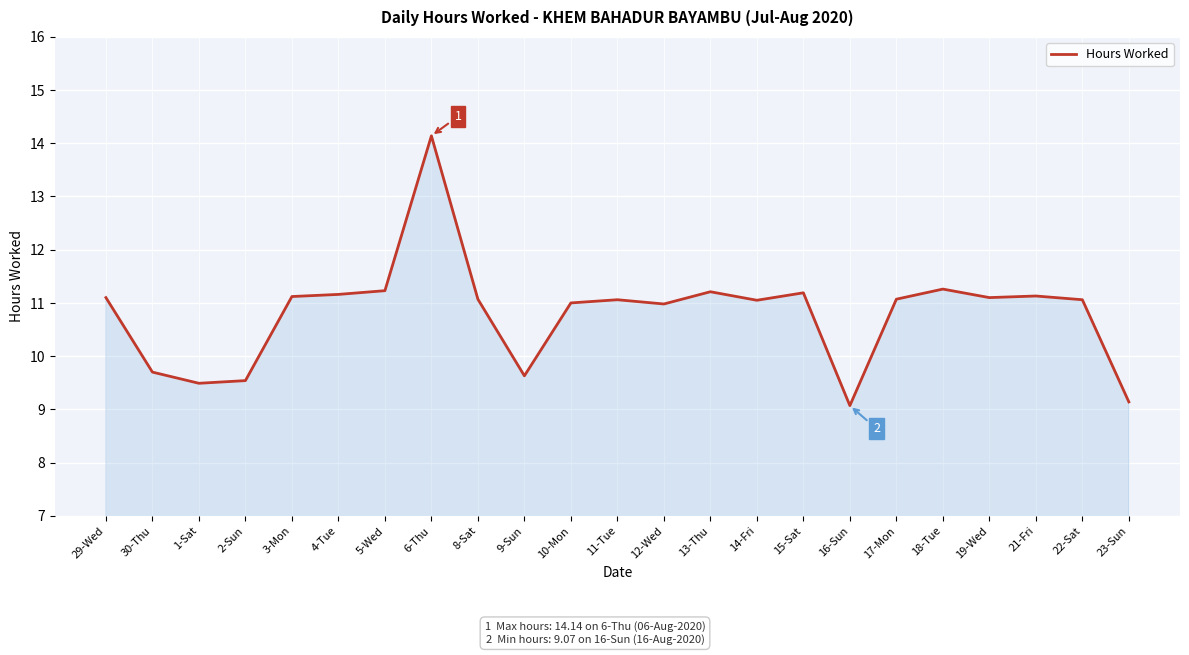

What is the difference between the maximum and minimum values?

5.1